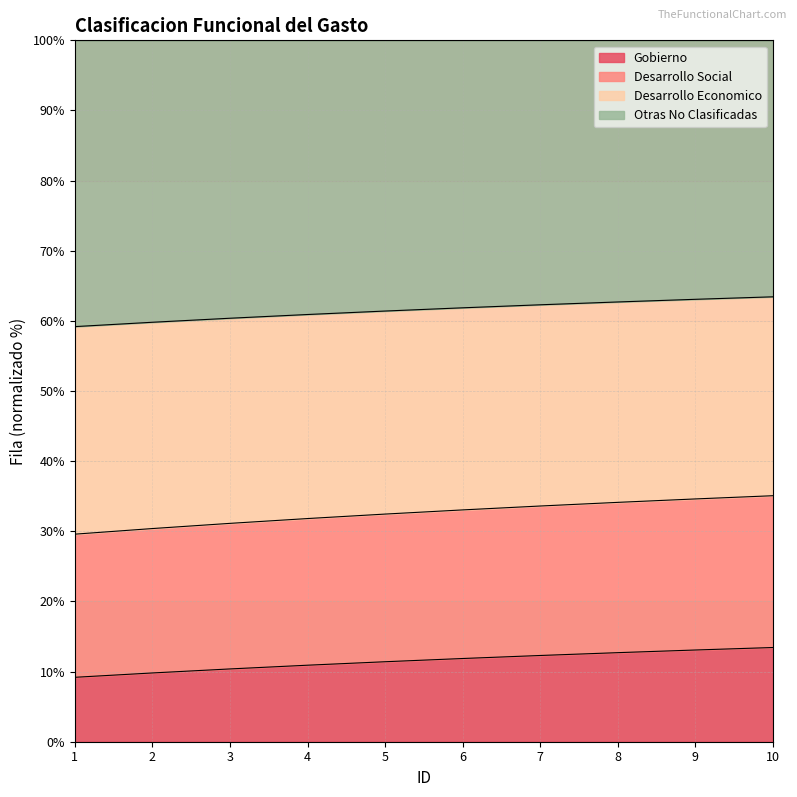

At which category does the chart reach its minimum across all series?

1